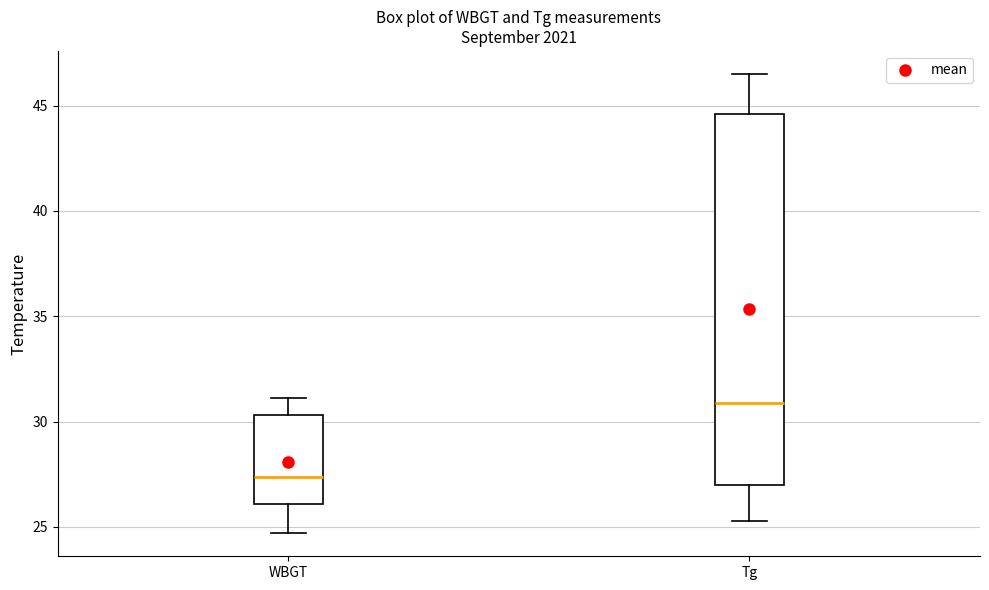

Reading left to right, read every box against the y-axis: the position of its median line, the range the box covers, and the ends of its whiskers. The values are not printed on the chart, so give them approximately, as read against the axis.

WBGT: median 27.5, box 26.0 to 30.5, whiskers 24.5 to 31.0
Tg: median 31.0, box 27.0 to 44.5, whiskers 25.5 to 46.5